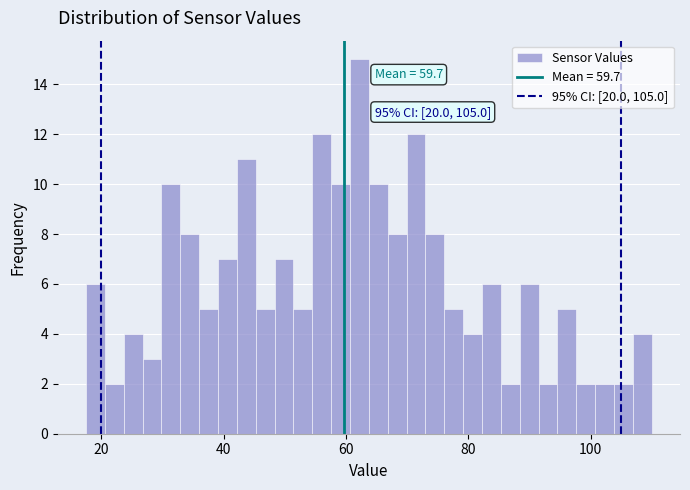

Read against the x-axis, roughly where is the centre of the tallest bar?

62